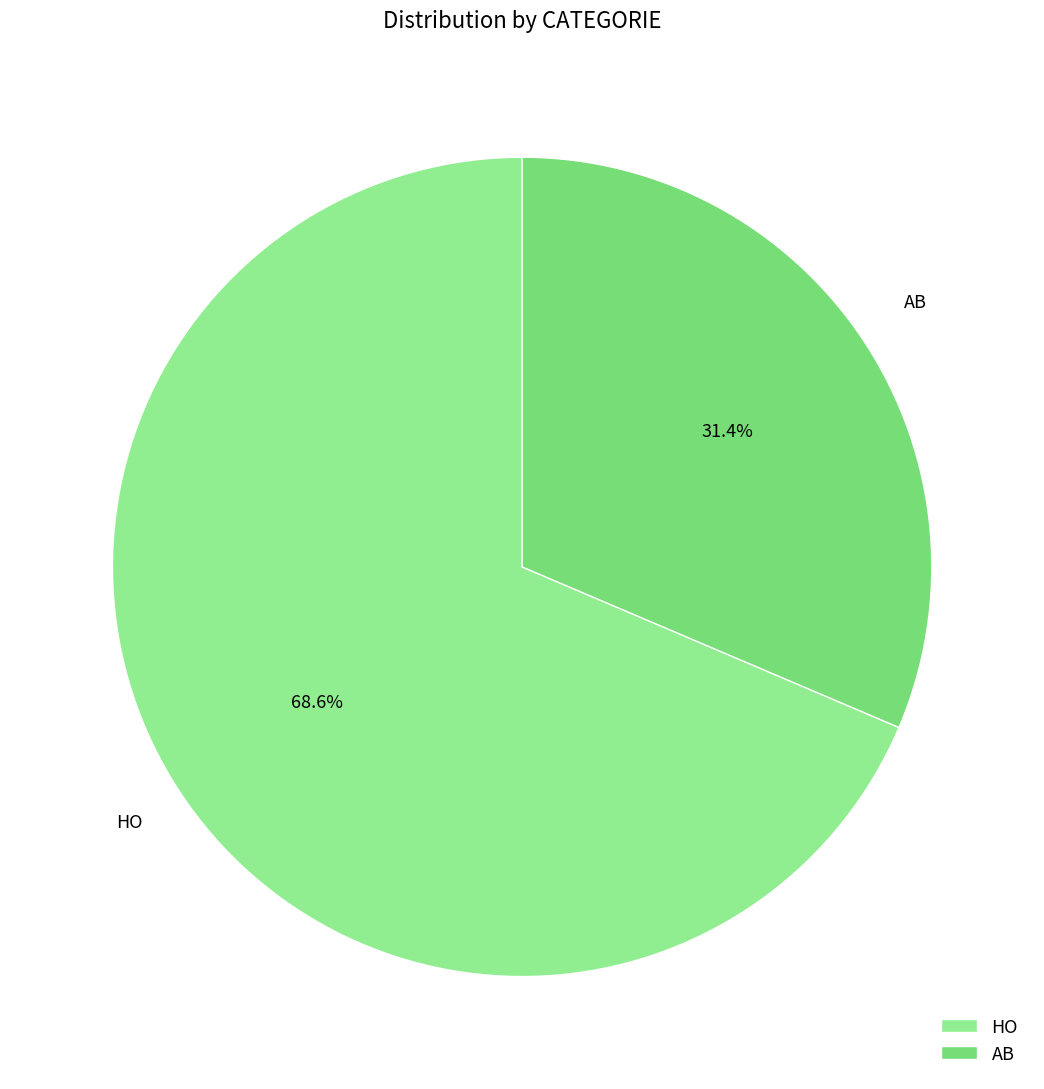

Which slice is the smallest?

AB